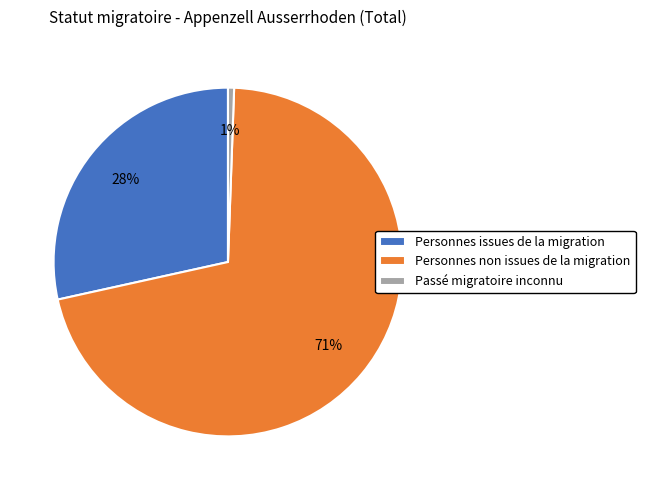

Rank the categories by value from lowest to highest.

Passé migratoire inconnu, Personnes issues de la migration, Personnes non issues de la migration